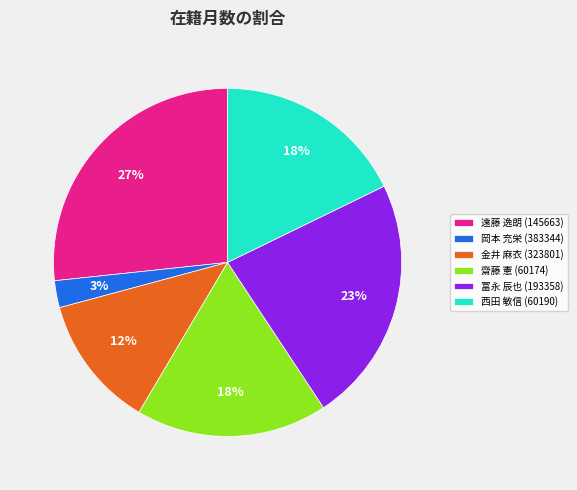

To the nearest percent, what is the average slice percentage?

17%